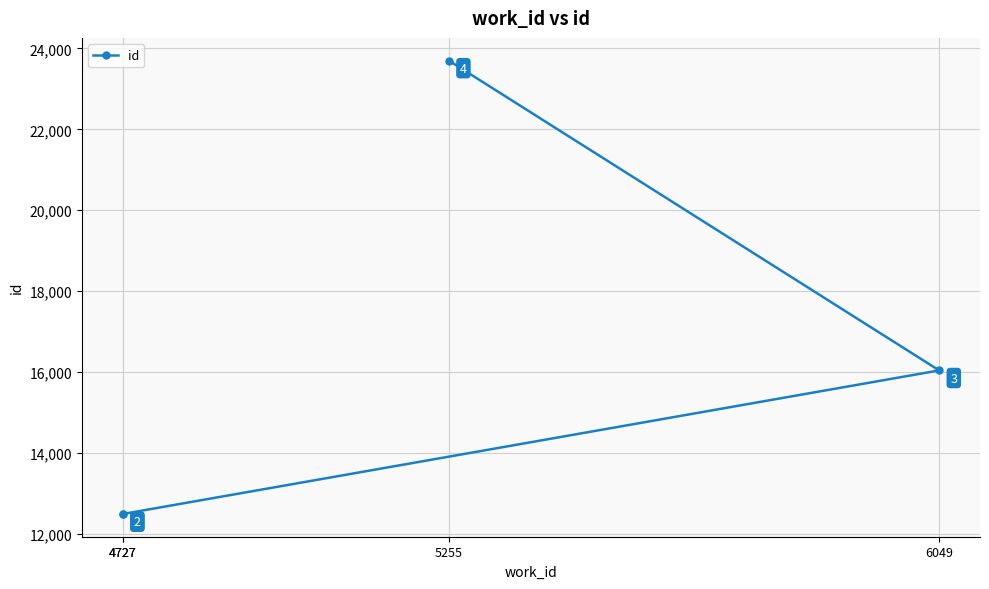

What is the difference between the maximum and minimum values?

11214